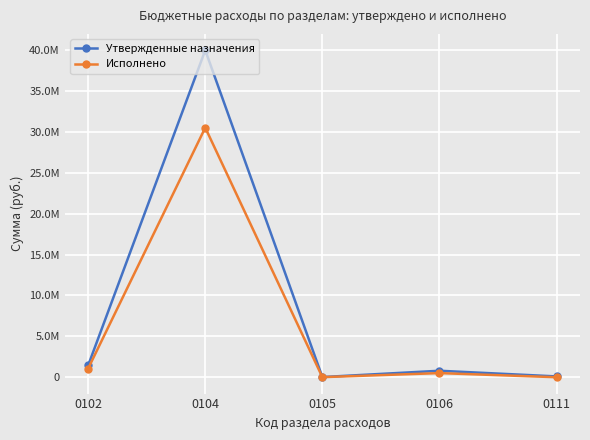

Where does the Утвержденные назначения series first go above 793100?

0102